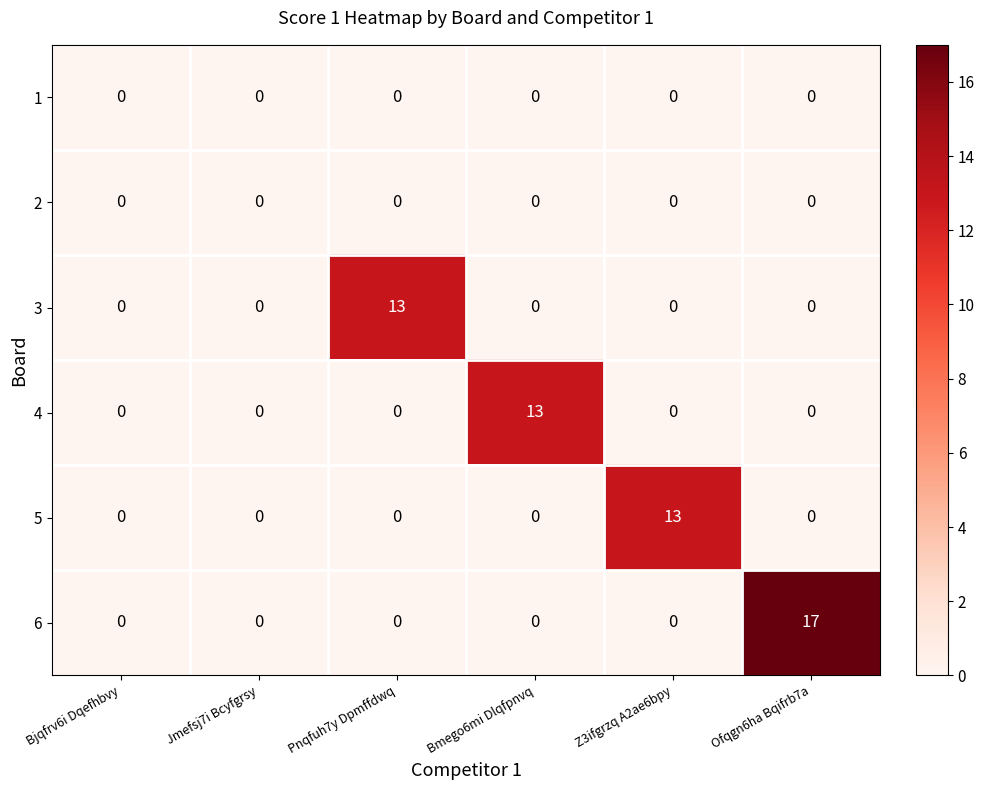

At which category does the chart reach its peak across all series?

Ofqgn6ha Bqifrb7a